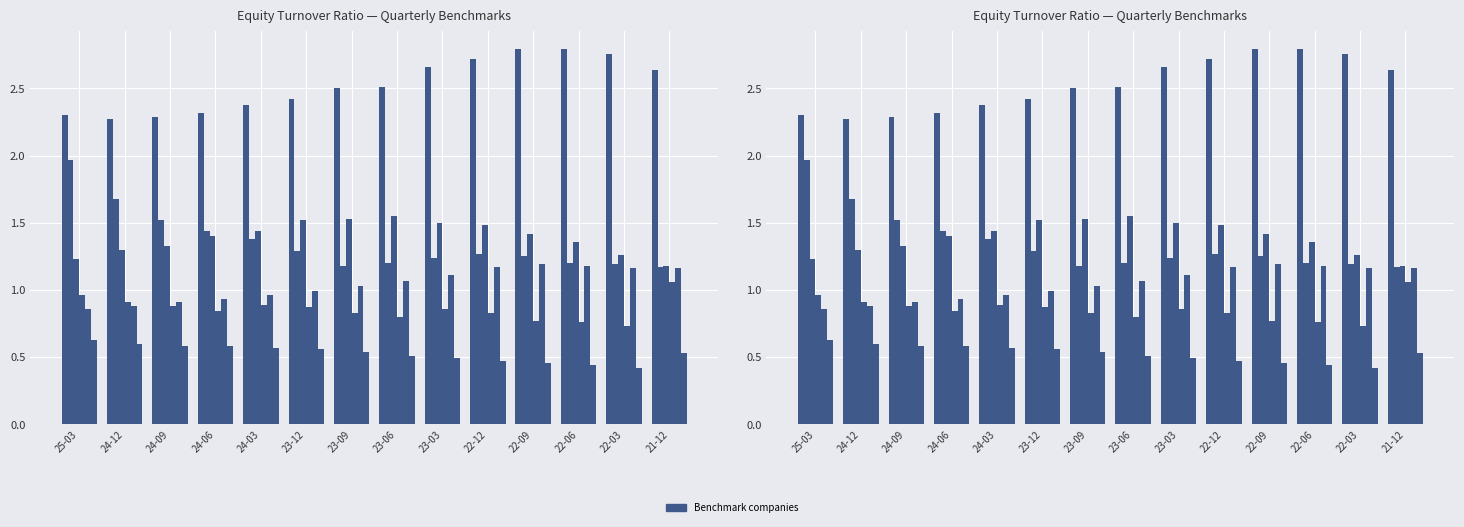

What is the label of the 6th bar from the left?

23-12